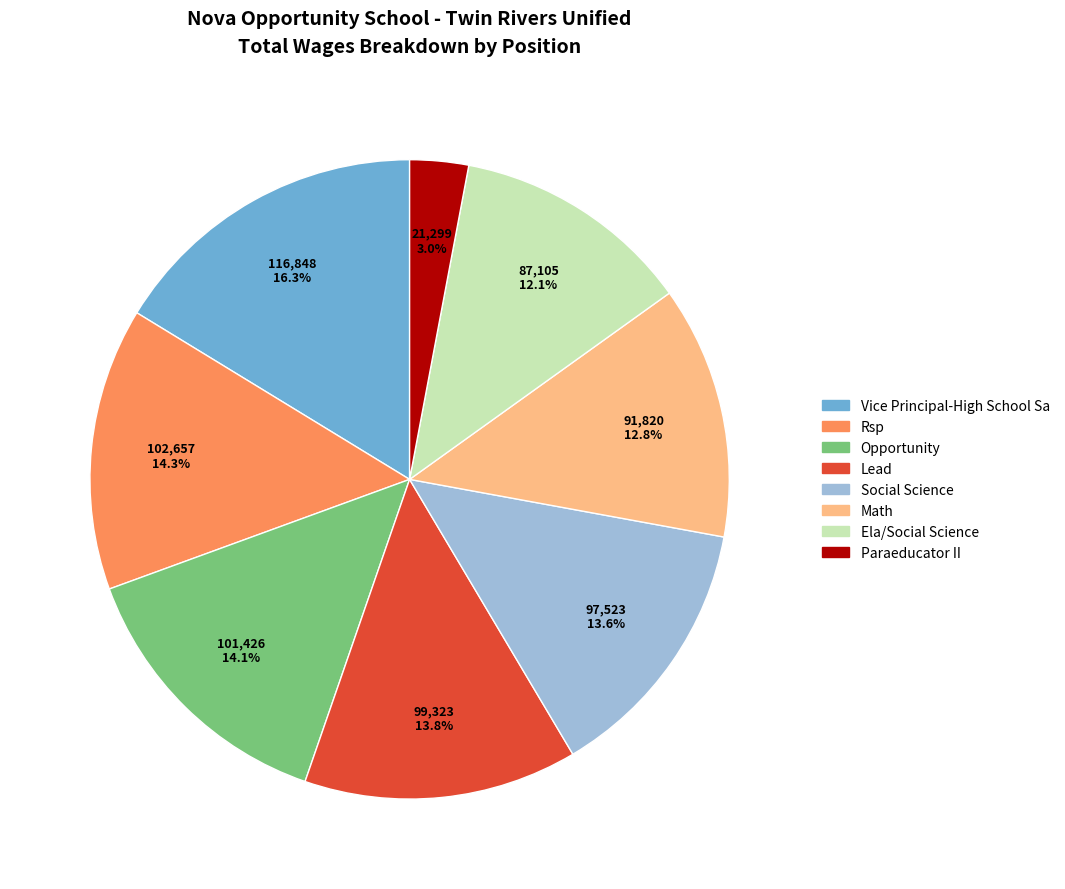

What percentage is the Rsp slice, to the nearest percent?

14%